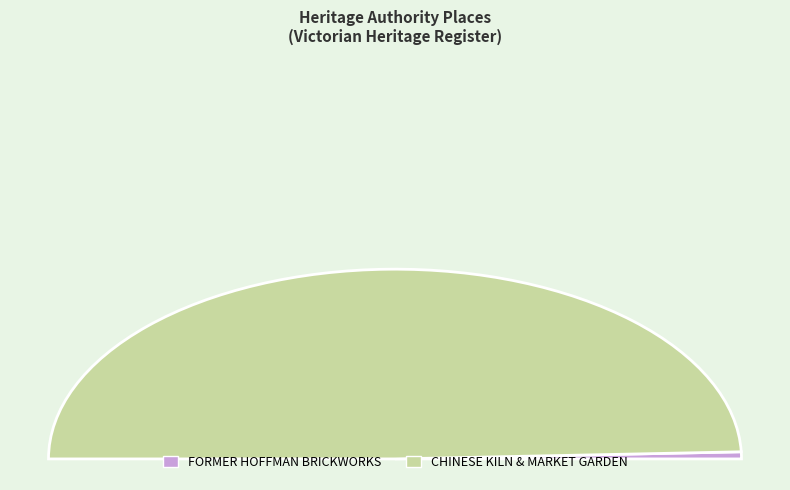

Which has a higher value, CHINESE KILN & MARKET GARDEN or FORMER HOFFMAN BRICKWORKS?

CHINESE KILN & MARKET GARDEN